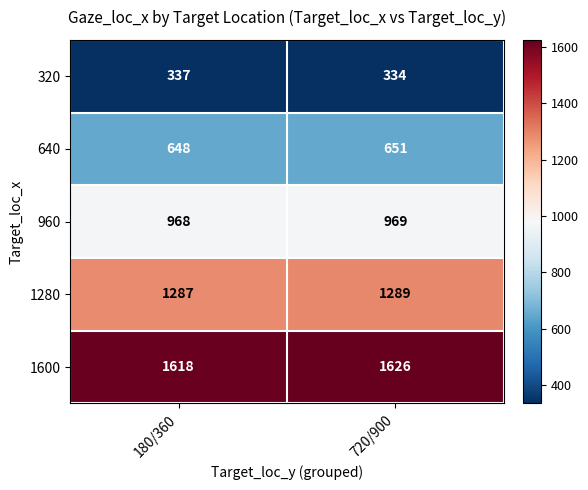

What value does the 960 series have at 180/360?

968